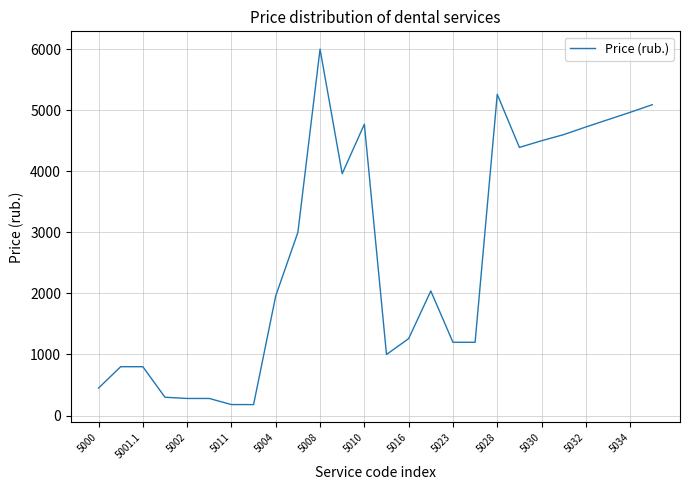

What is the difference between the maximum and minimum values?

5820